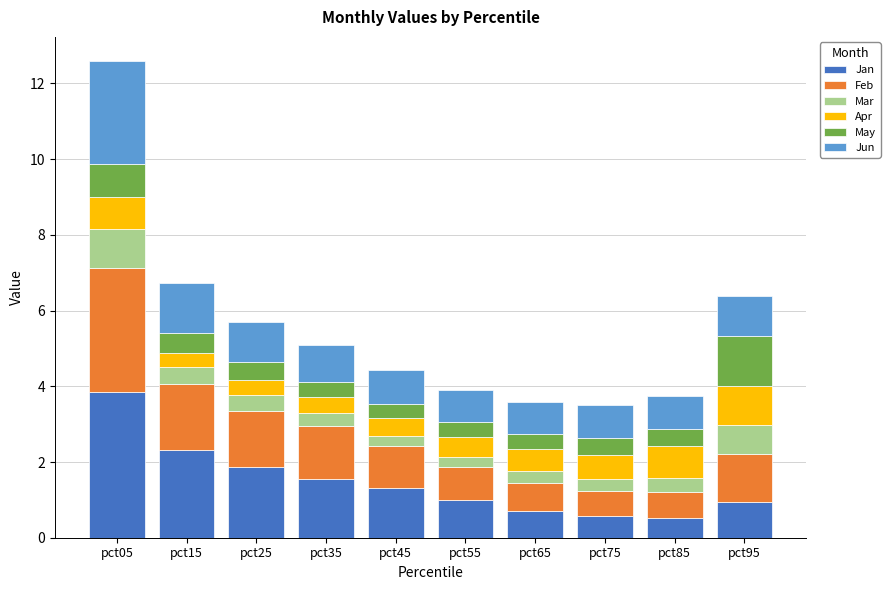

How many data points does each series have?

10